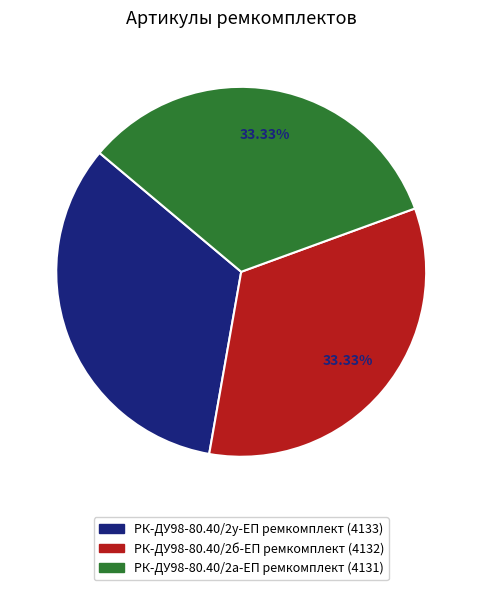

What is the ratio of the value at РК-ДУ98-80.40/2б-ЕП ремкомплект to the value at РК-ДУ98-80.40/2у-ЕП ремкомплект?

1.0